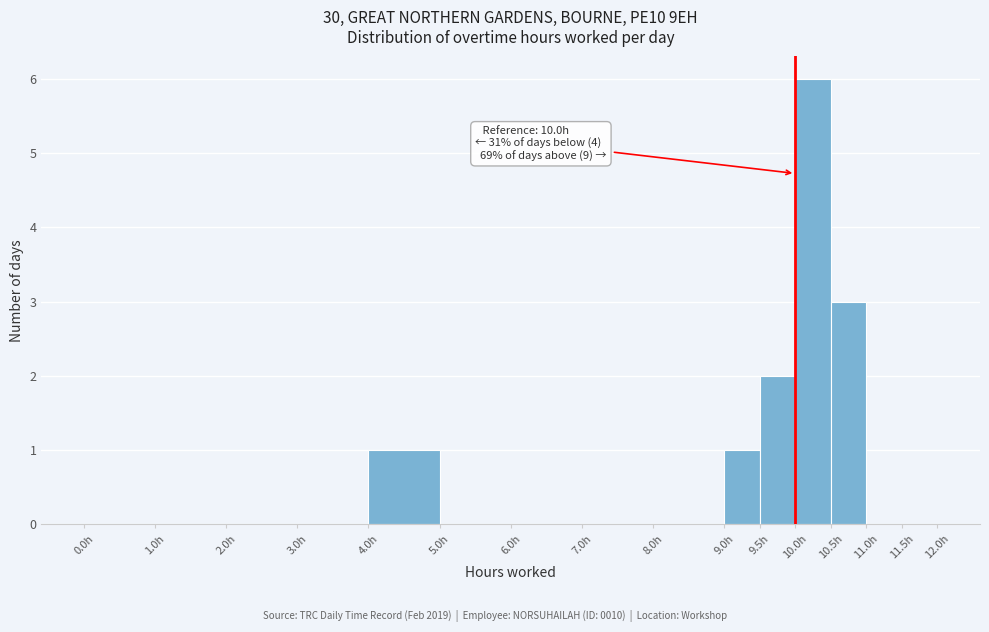

Which range on the x-axis has the tallest bar?

10.0 to 10.5